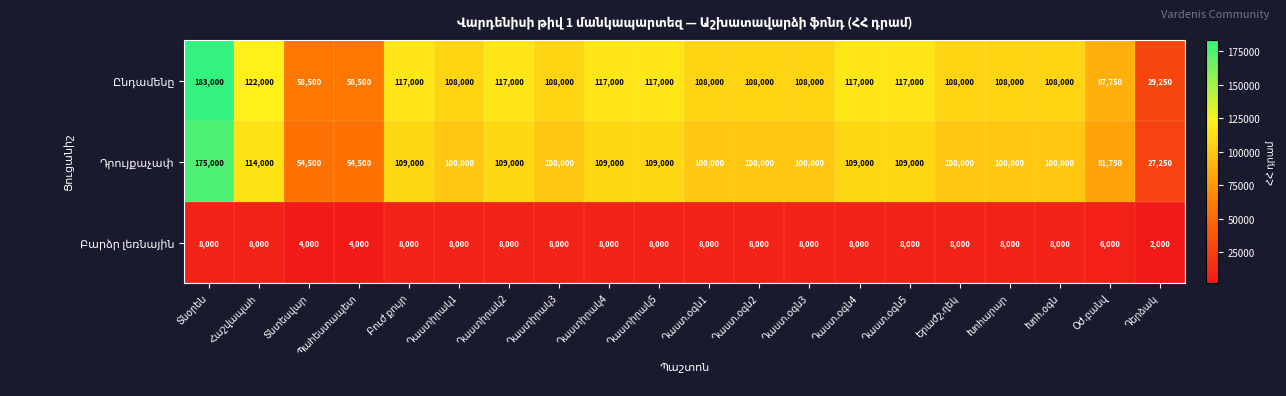

What is the minimum value shown in the chart?

2000